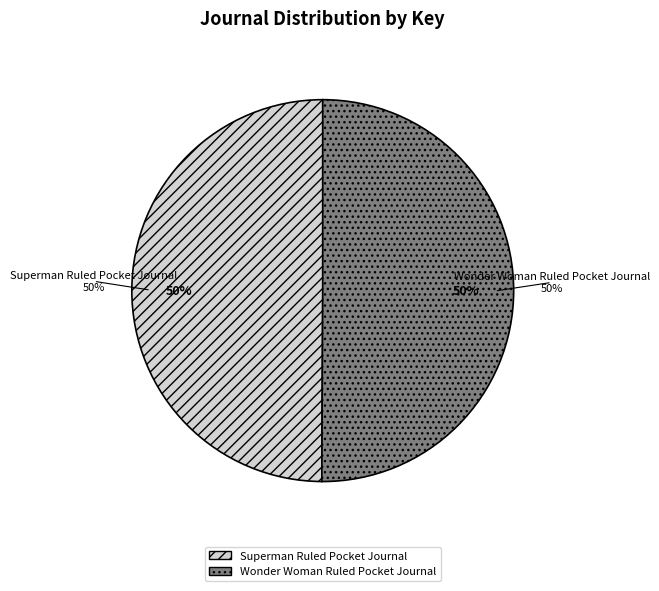

Which slice is the largest?

Wonder Woman Ruled Pocket Journal